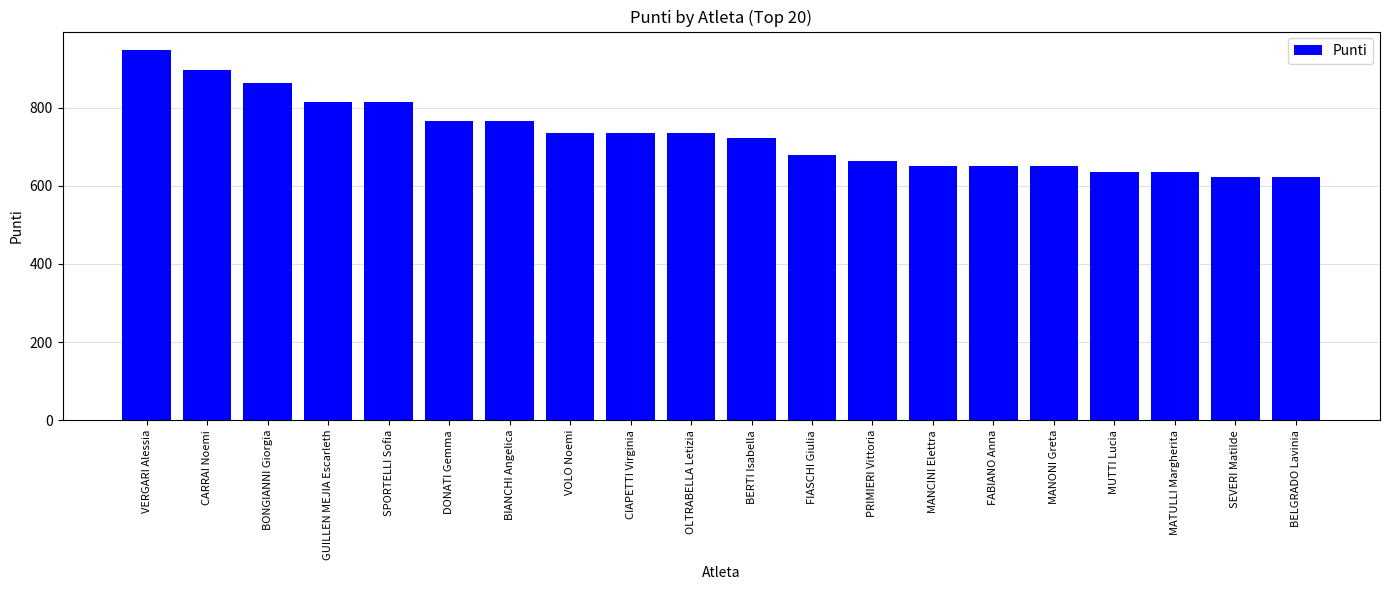

What is the sum of all values?

14595